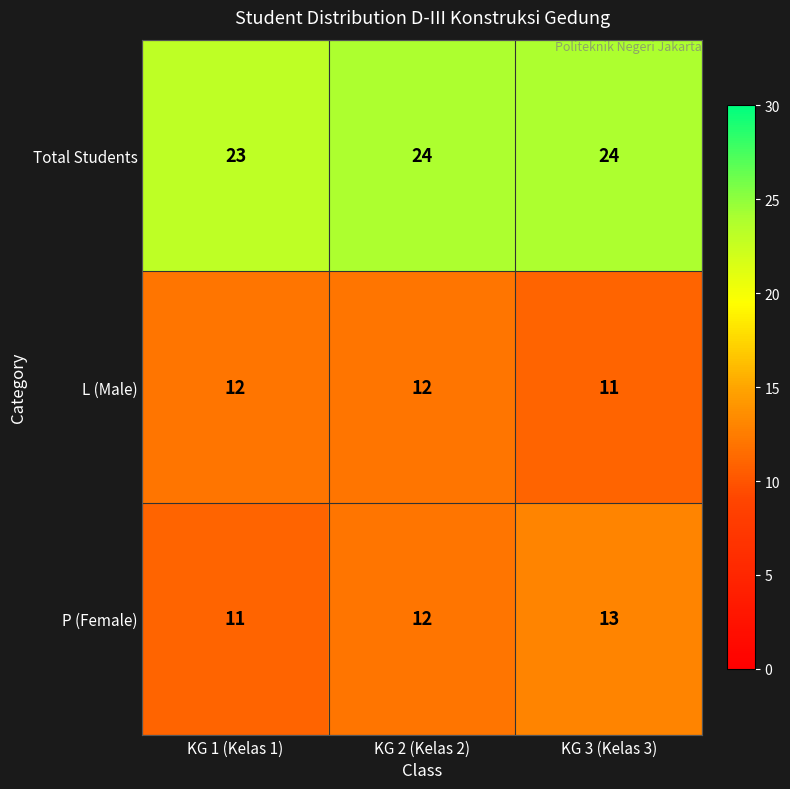

What is the lowest value of the L (Male) series?

11